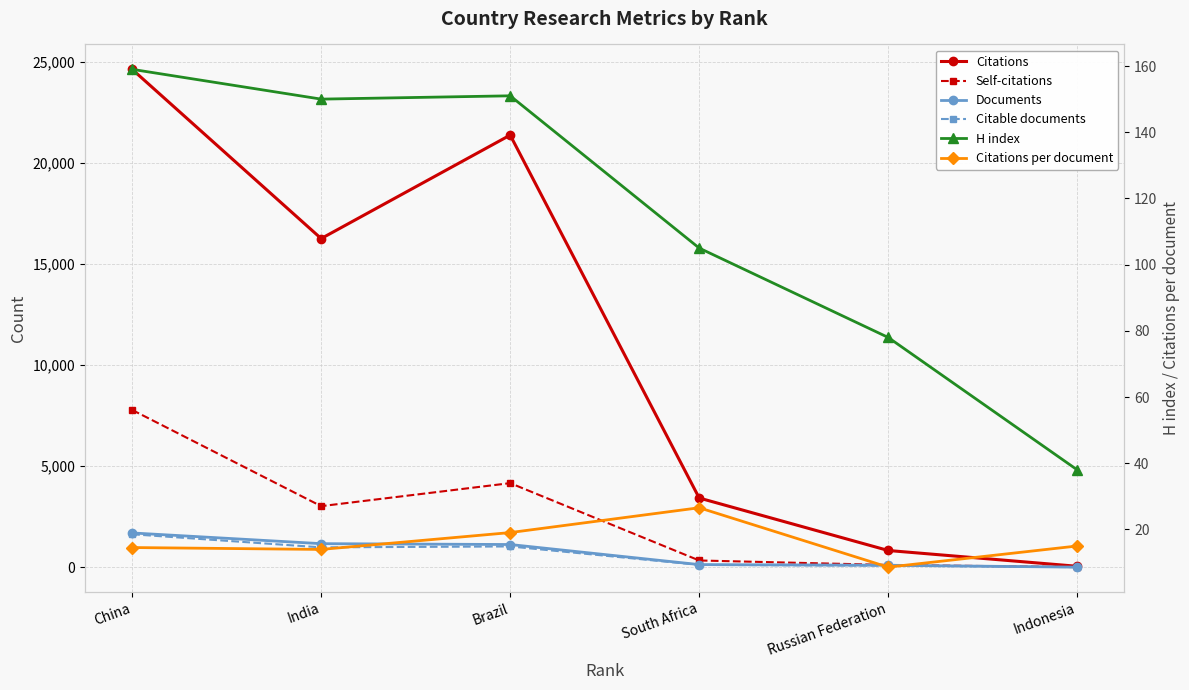

Reading left to right, transcribe all the data shown in this chart.

Citations: 24647.0	16269.0	21392.0	3425.0	827.0	45.0
Self-citations: 7784.0	3022.0	4162.0	333.0	111.0	6.0
Documents: 1696.0	1165.0	1123.0	129.0	96.0	3.0
Citable documents: 1631.0	982.0	1028.0	114.0	75.0	3.0
H index: 159.0	150.0	151.0	105.0	78.0	38.0
Citations per document: 14.5	14.0	19.1	26.6	8.6	15.0